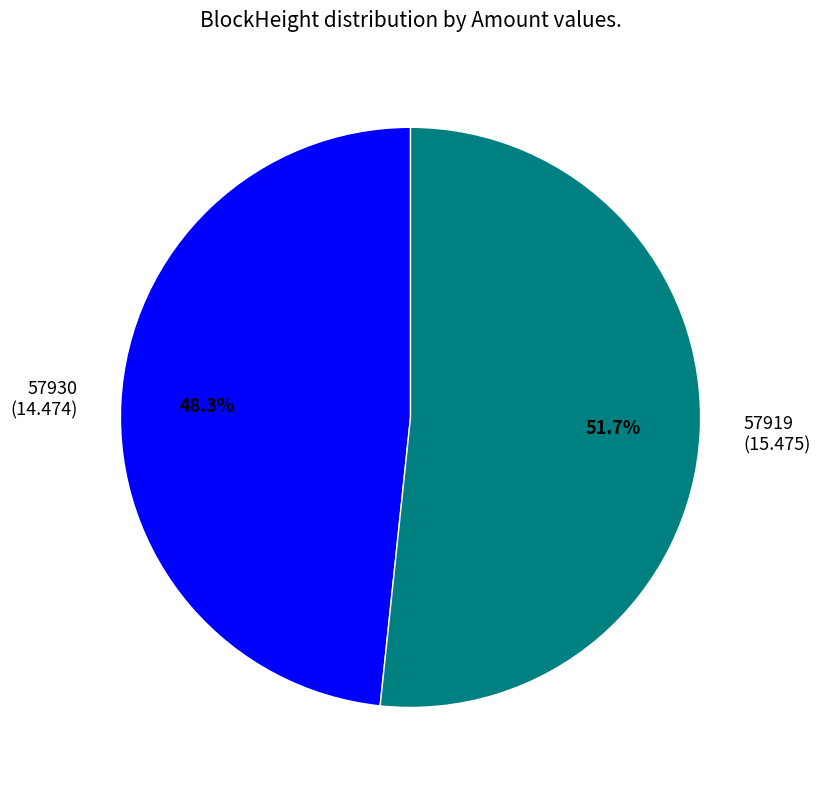

Approximately how many times larger is the value at 57919 (15.475) compared to 57930 (14.474)?

1.1